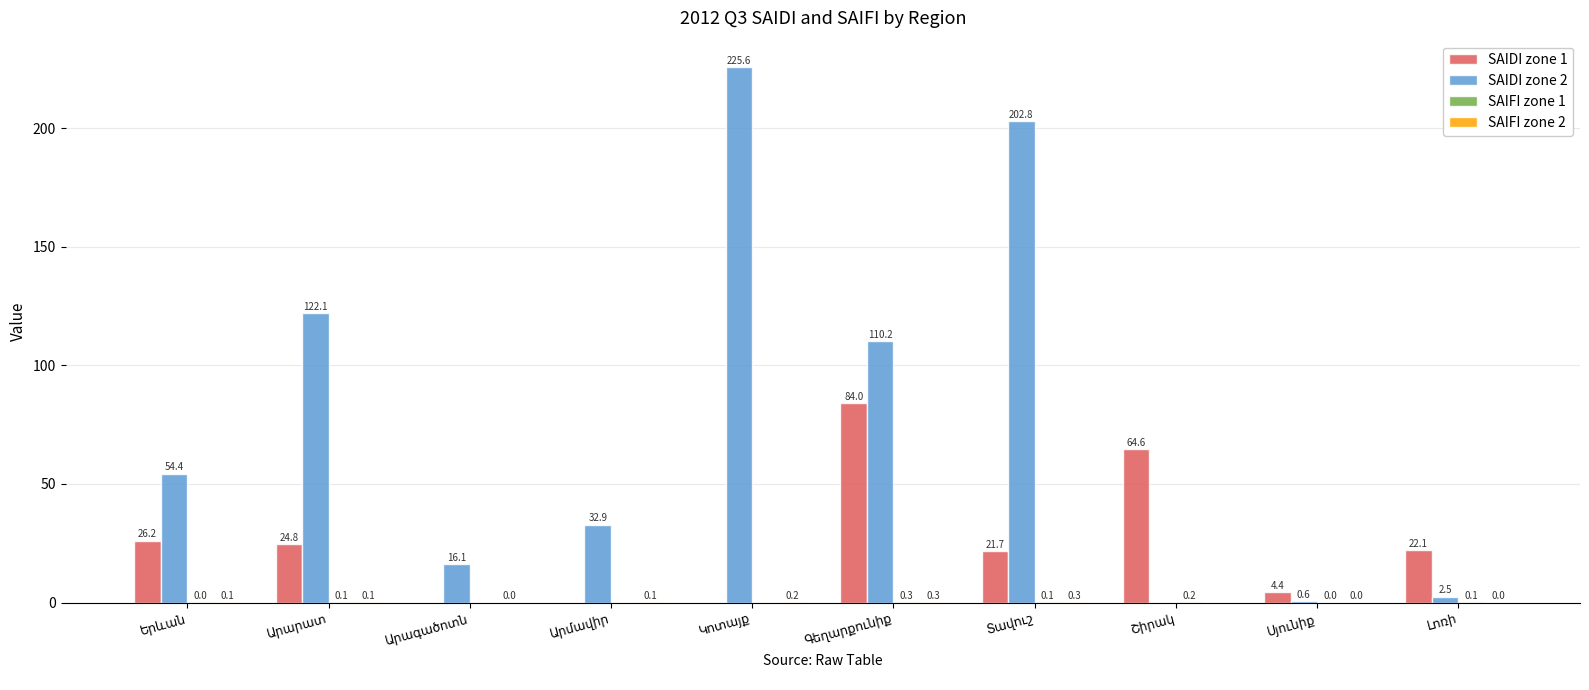

Which series has the largest total across all categories?

SAIDI zone 2